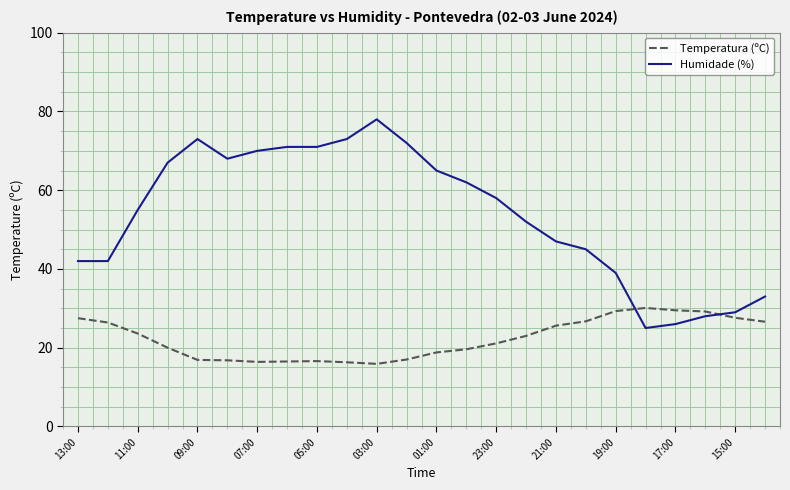

True or false: Temperatura (ºC) and Humidade (%) cross at least once.

True